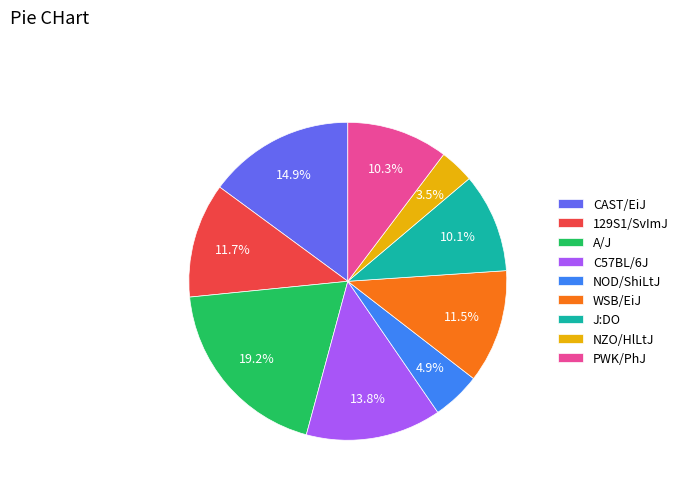

Is it true that PWK/PhJ is 1% of the pie?

False